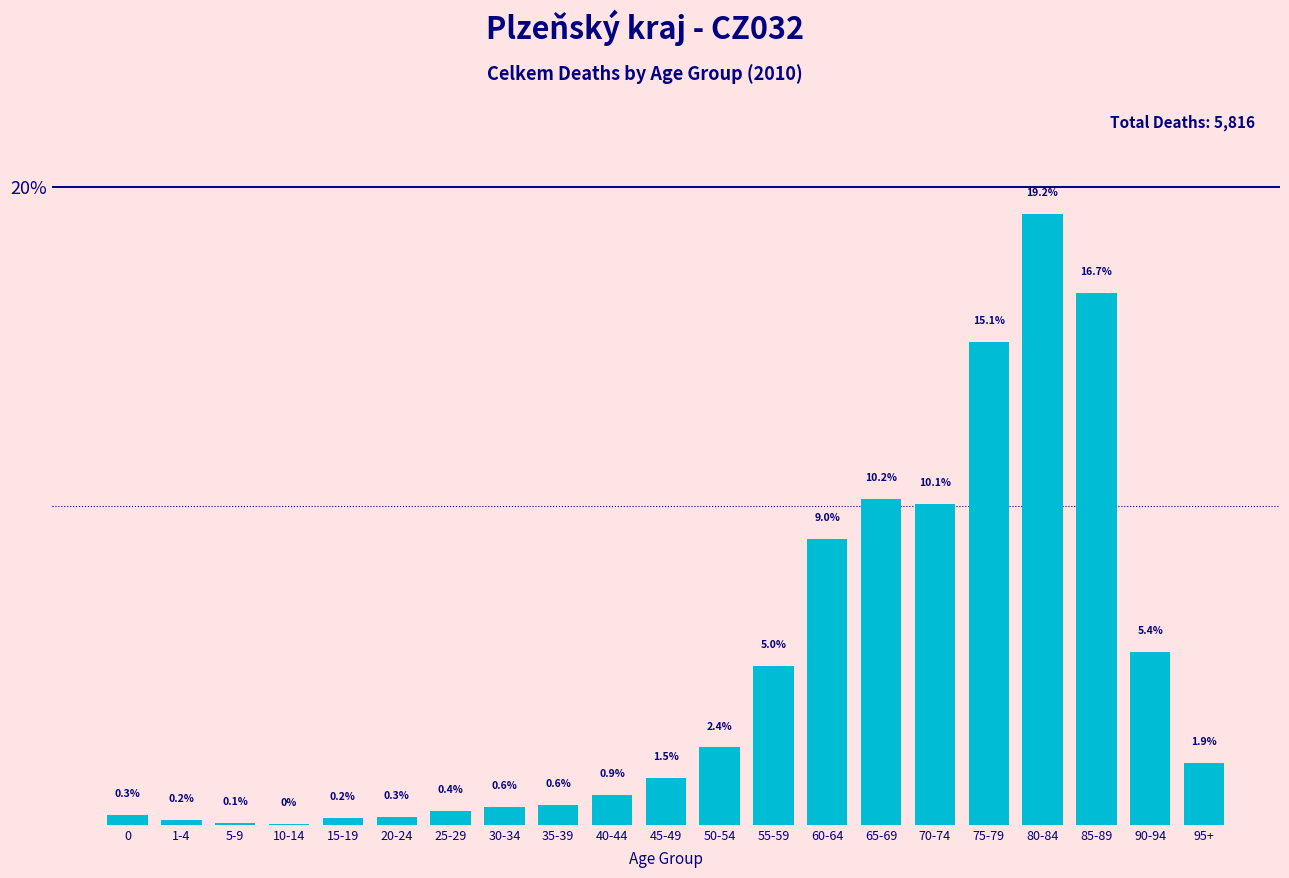

True or false: the data shows 10.2 at 65-69.

True